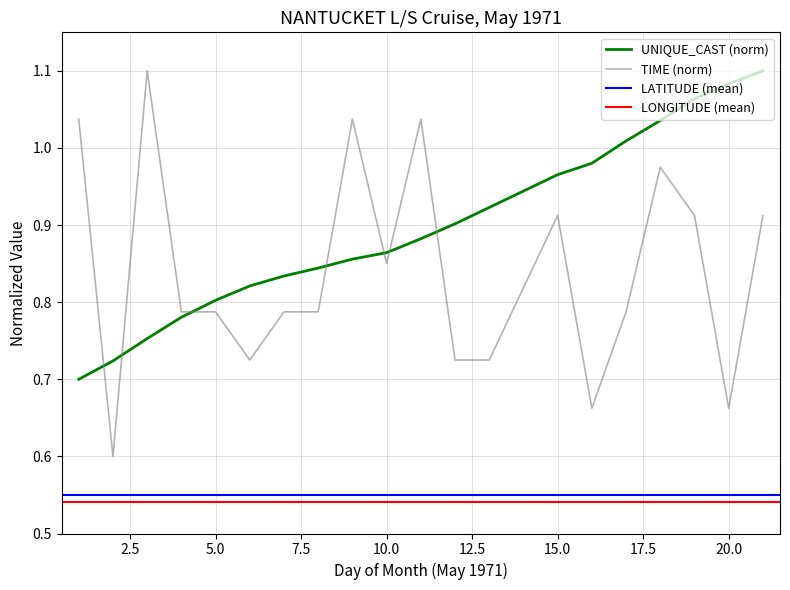

True or false: TIME has a value of 0.2 at 2.

False